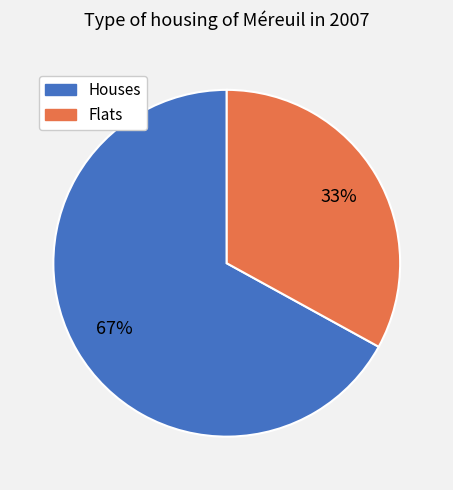

Do Houses and Flats together represent more than half of the pie?

Yes